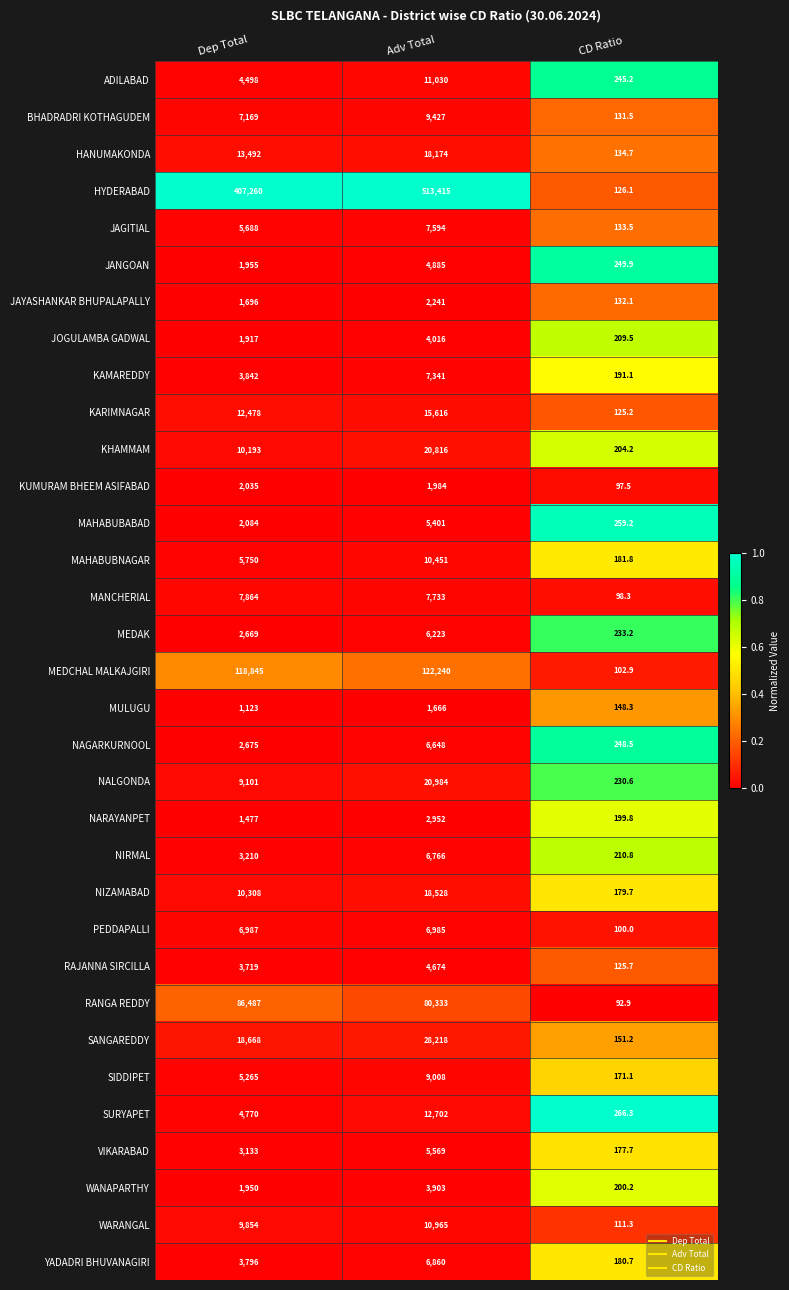

What is the difference between the maximum and minimum values in the MEDAK series?

5989.8